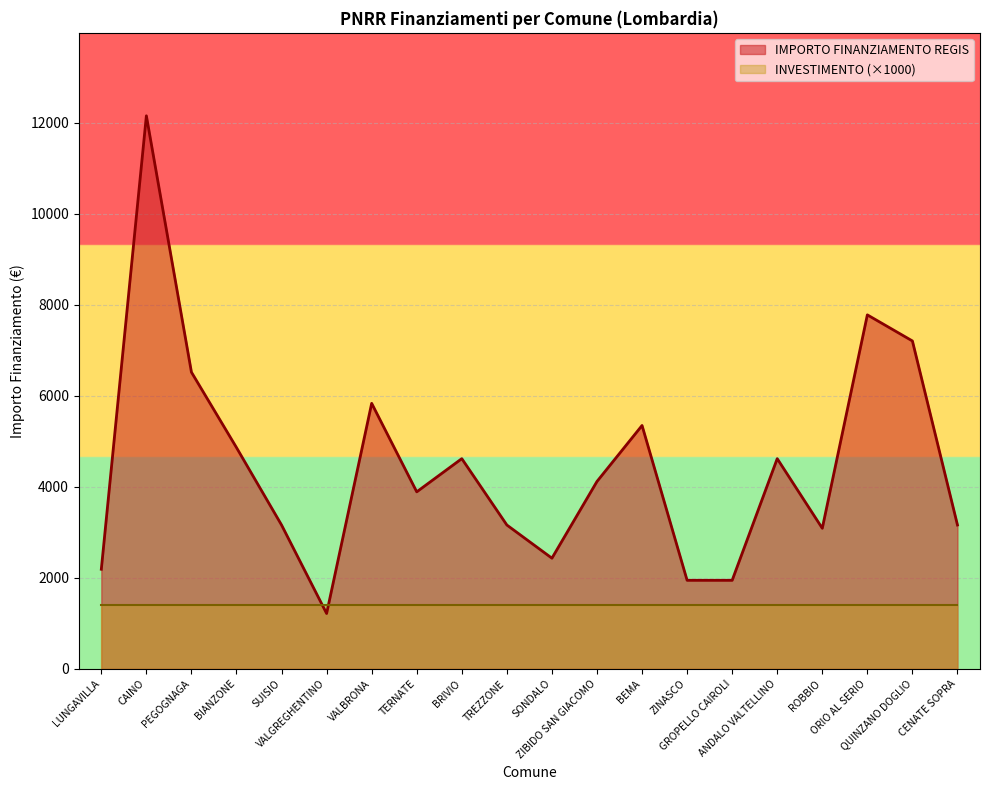

What is the difference between the second highest and minimum values?

6561